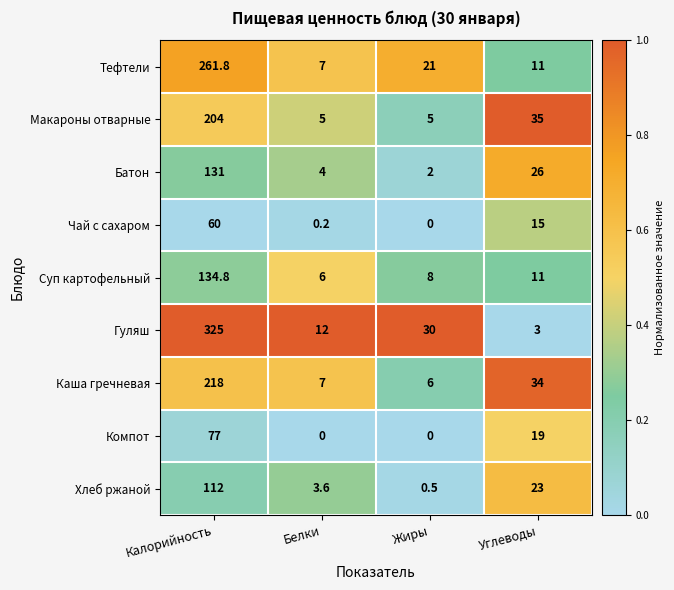

At which label is Батон closest to 66?

Углеводы